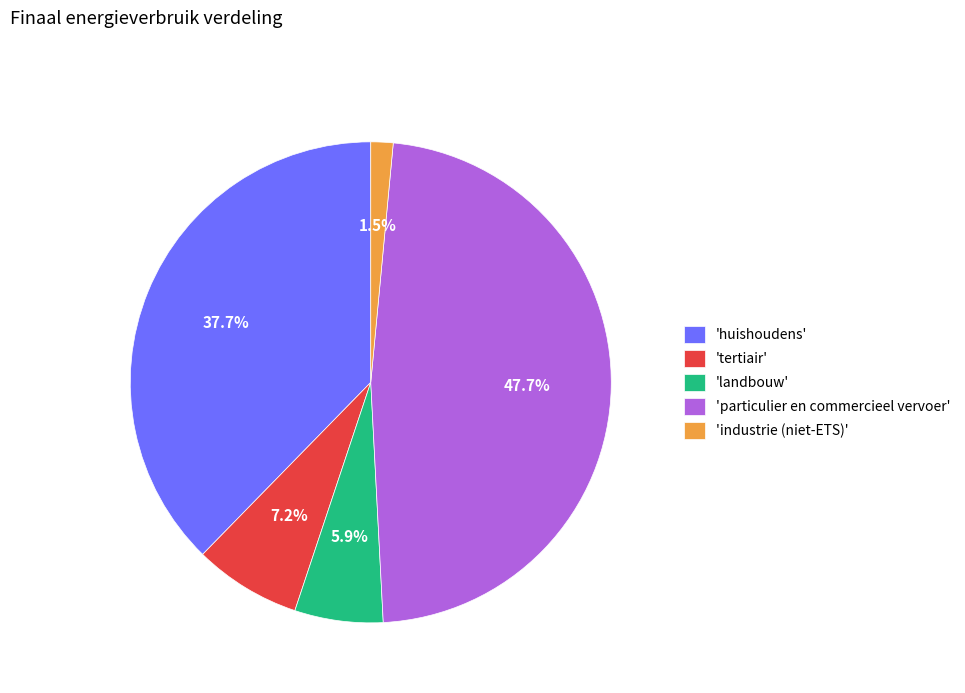

Which slice is the largest?

'particulier en commercieel vervoer'